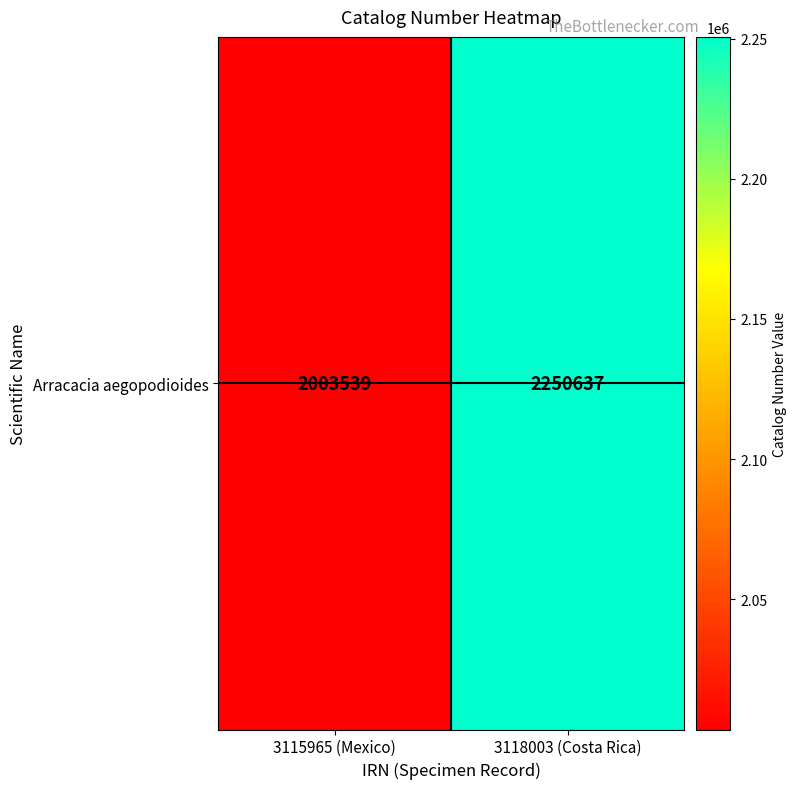

The chart shows a value of 1366448 at 3115965 (Mexico). True or false?

False